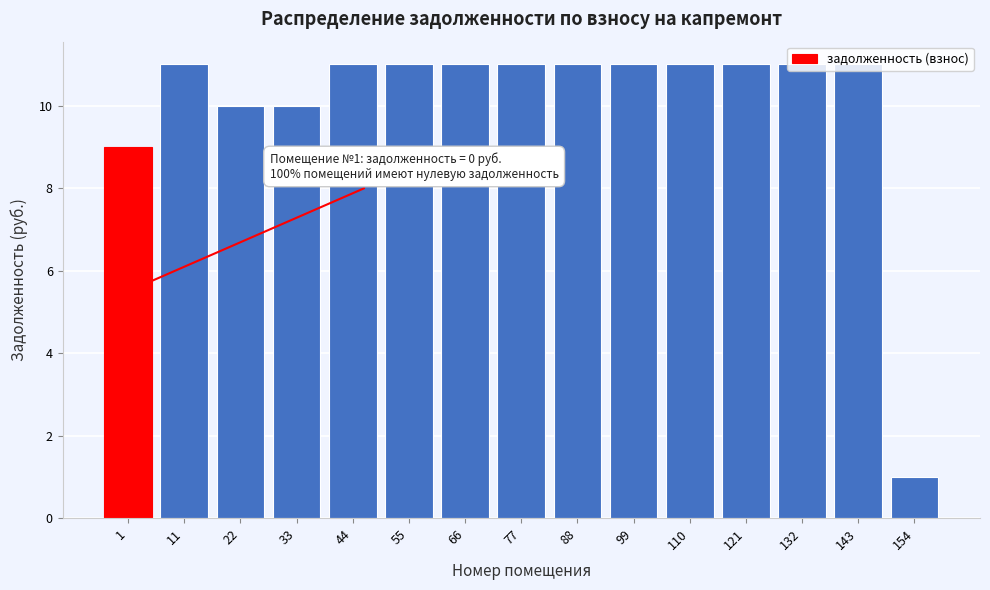

What is the value of the 3rd bar from the left?

10